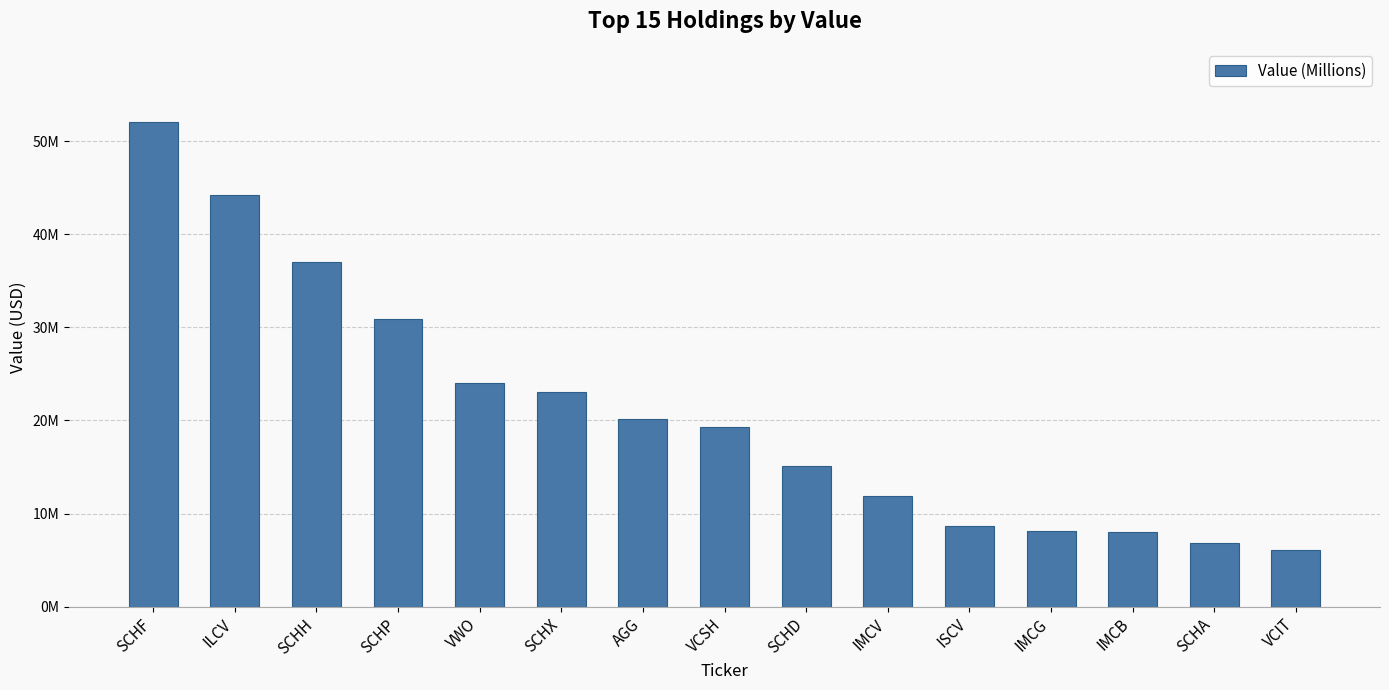

Reading right to left, transcribe all the data shown in this chart.

VCIT=6033000	SCHA=6806000	IMCB=8006000	IMCG=8101000	ISCV=8633000	IMCV=11847000	SCHD=15125000	VCSH=19306000	AGG=20190000	SCHX=23027000	VWO=24010000	SCHP=30864000	SCHH=37001000	ILCV=44160000	SCHF=52088000